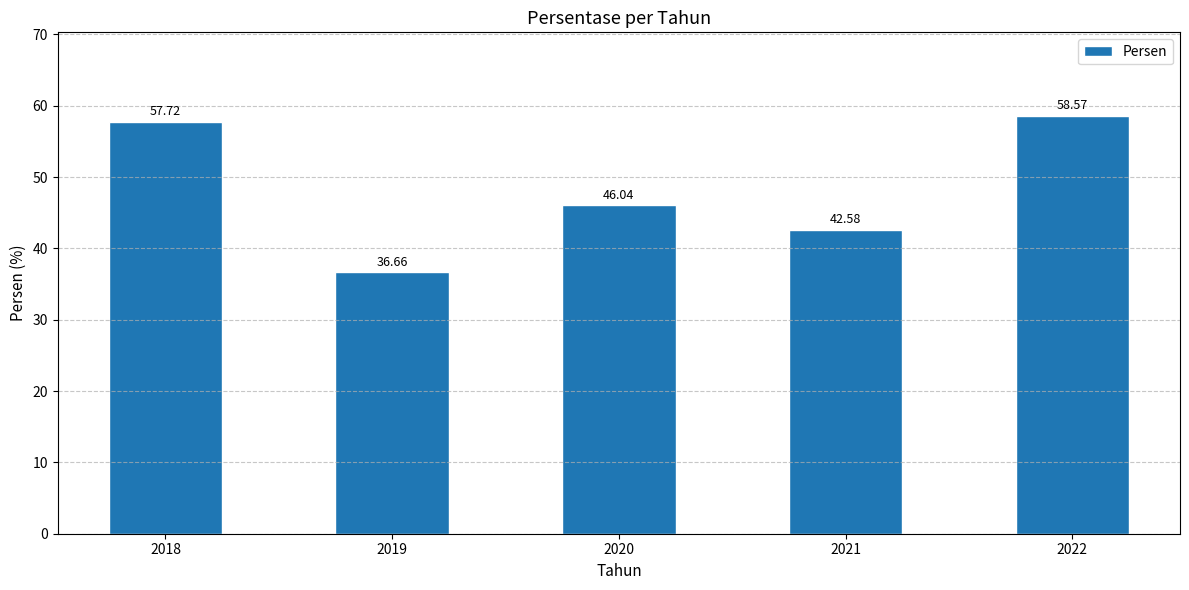

What is the change in value from 2020 to 2022?

+12.5